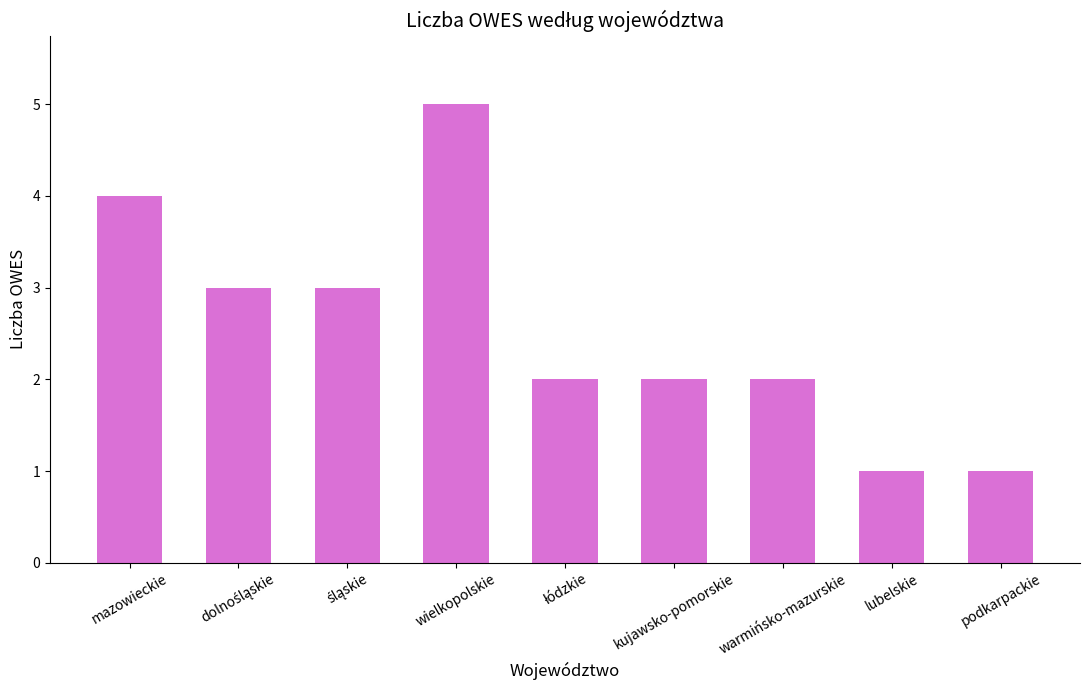

Between wielkopolskie and mazowieckie, which is larger?

wielkopolskie